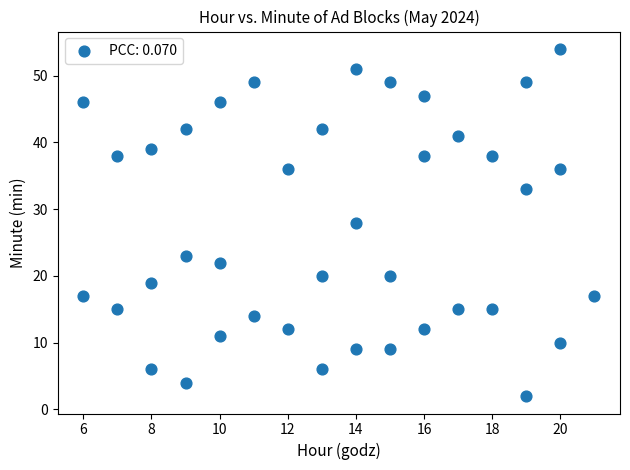

What is the range of Y values (max minus min)?

52